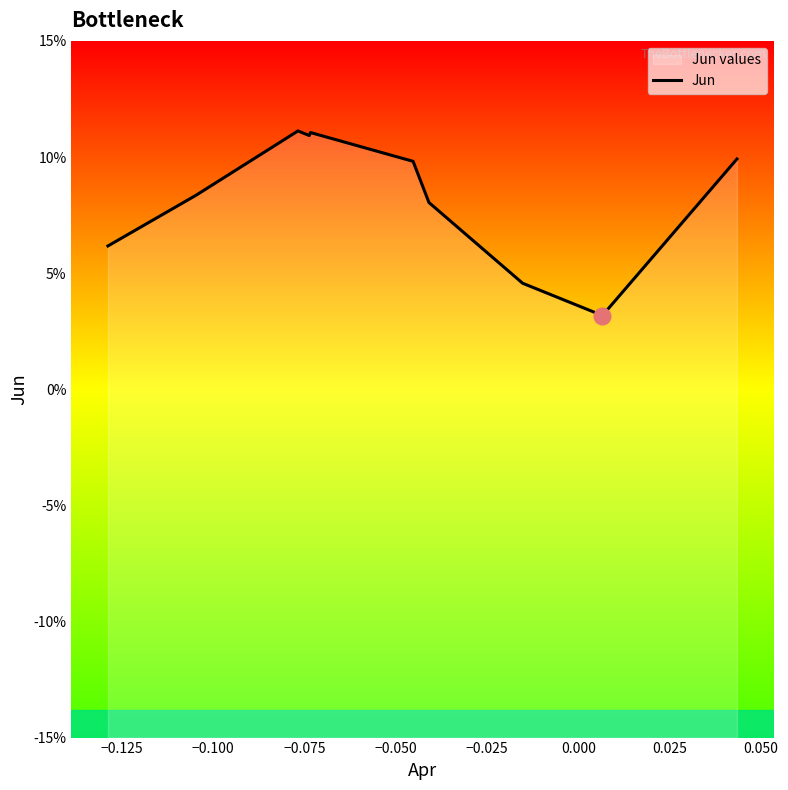

How many series are shown in this chart?

1